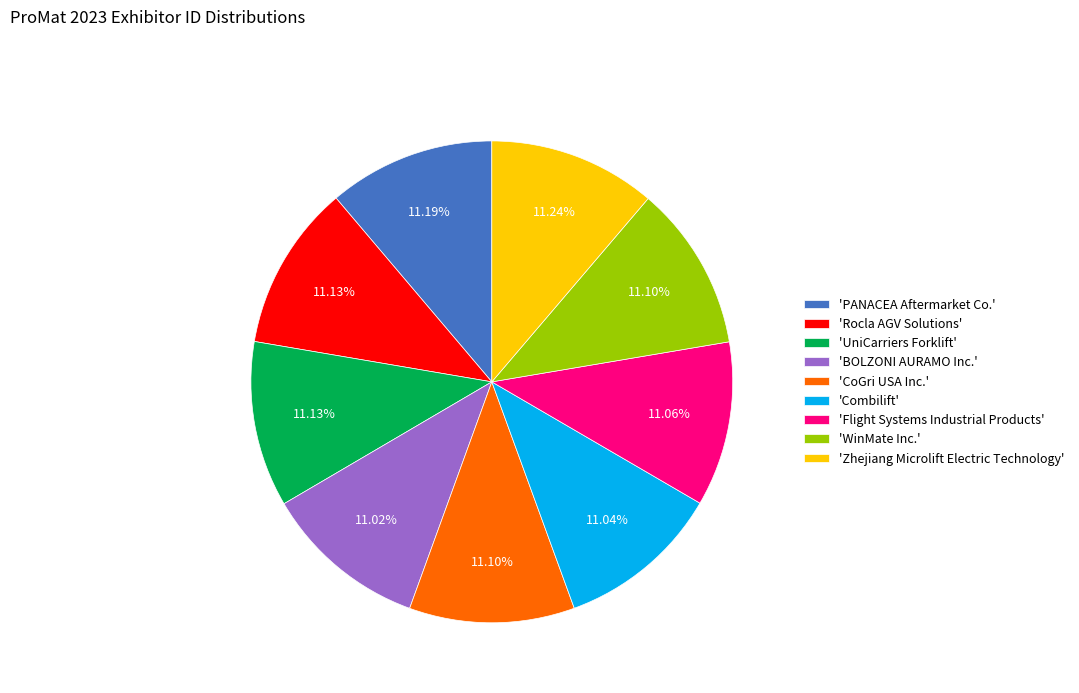

How many slices are in this pie chart?

9